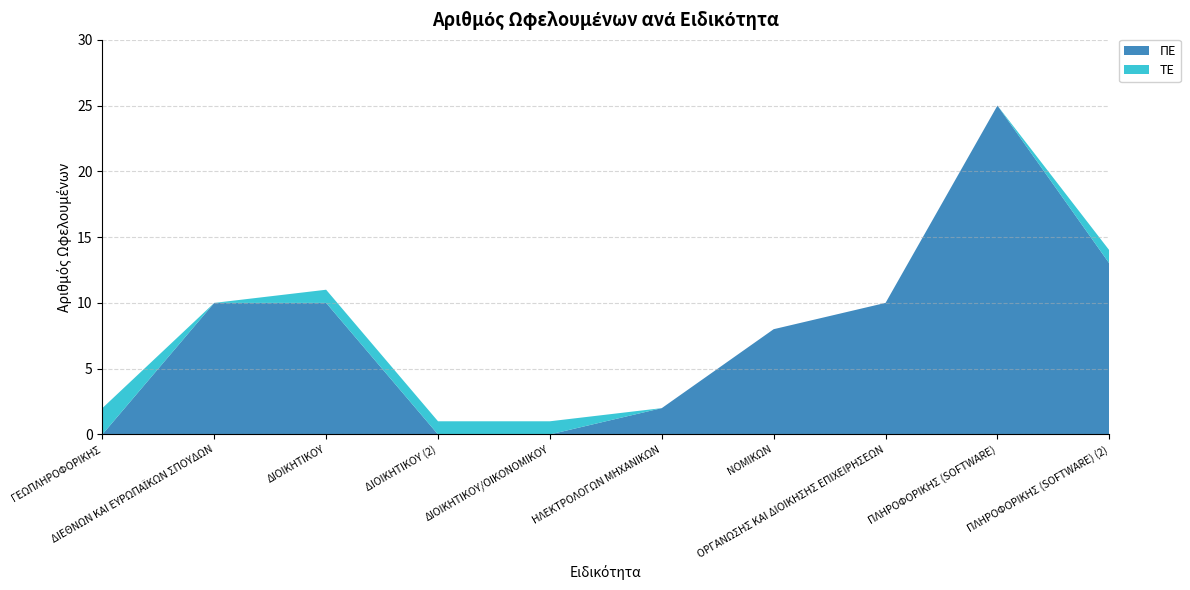

Reading left to right, what are all the values shown in this chart?

ΠΕ: ΓΕΩΠΛΗΡΟΦΟΡΙΚΗΣ=0	ΔΙΕΘΝΩΝ ΚΑΙ ΕΥΡΩΠΑΪΚΩΝ ΣΠΟΥΔΩΝ=10	ΔΙΟΙΚΗΤΙΚΟΥ=10	ΔΙΟΙΚΗΤΙΚΟΥ (2)=0	ΔΙΟΙΚΗΤΙΚΟΥ/ΟΙΚΟΝΟΜΙΚΟΥ=0	ΗΛΕΚΤΡΟΛΟΓΩΝ ΜΗΧΑΝΙΚΩΝ=2	ΝΟΜΙΚΩΝ=8	ΟΡΓΑΝΩΣΗΣ ΚΑΙ ΔΙΟΙΚΗΣΗΣ ΕΠΙΧΕΙΡΗΣΕΩΝ=10	ΠΛΗΡΟΦΟΡΙΚΗΣ (SOFTWARE)=25	ΠΛΗΡΟΦΟΡΙΚΗΣ (SOFTWARE) (2)=13
ΤΕ: ΓΕΩΠΛΗΡΟΦΟΡΙΚΗΣ=2	ΔΙΕΘΝΩΝ ΚΑΙ ΕΥΡΩΠΑΪΚΩΝ ΣΠΟΥΔΩΝ=0	ΔΙΟΙΚΗΤΙΚΟΥ=1	ΔΙΟΙΚΗΤΙΚΟΥ (2)=1	ΔΙΟΙΚΗΤΙΚΟΥ/ΟΙΚΟΝΟΜΙΚΟΥ=1	ΗΛΕΚΤΡΟΛΟΓΩΝ ΜΗΧΑΝΙΚΩΝ=0	ΝΟΜΙΚΩΝ=0	ΟΡΓΑΝΩΣΗΣ ΚΑΙ ΔΙΟΙΚΗΣΗΣ ΕΠΙΧΕΙΡΗΣΕΩΝ=0	ΠΛΗΡΟΦΟΡΙΚΗΣ (SOFTWARE)=0	ΠΛΗΡΟΦΟΡΙΚΗΣ (SOFTWARE) (2)=1